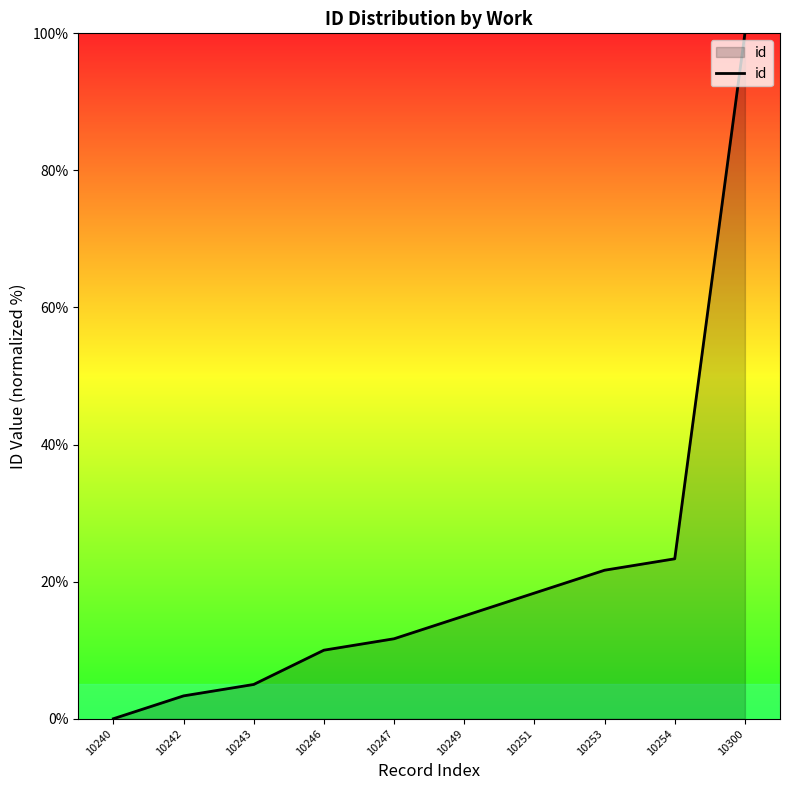

What is the difference between the maximum and minimum values?

100.0